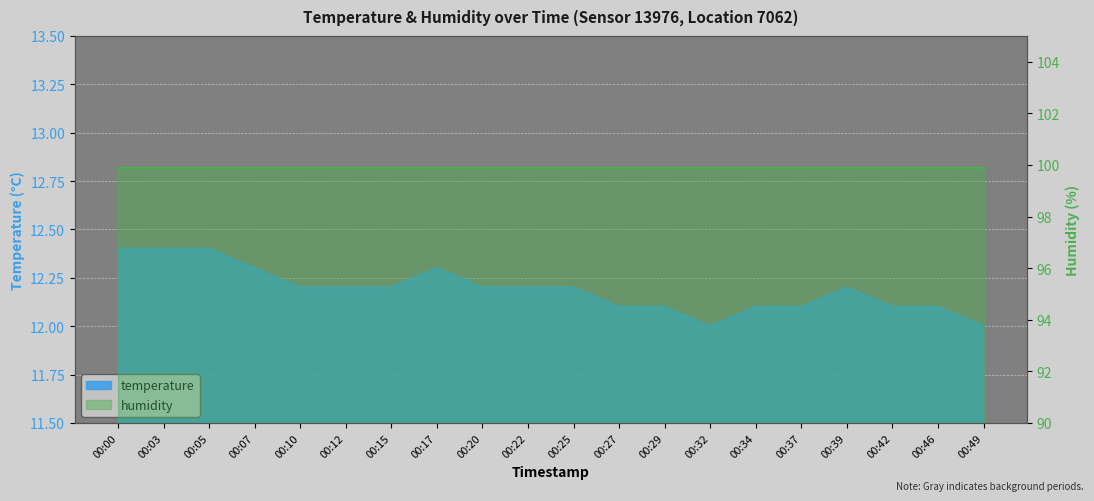

What is the value of the 1st point from the left?

12.4